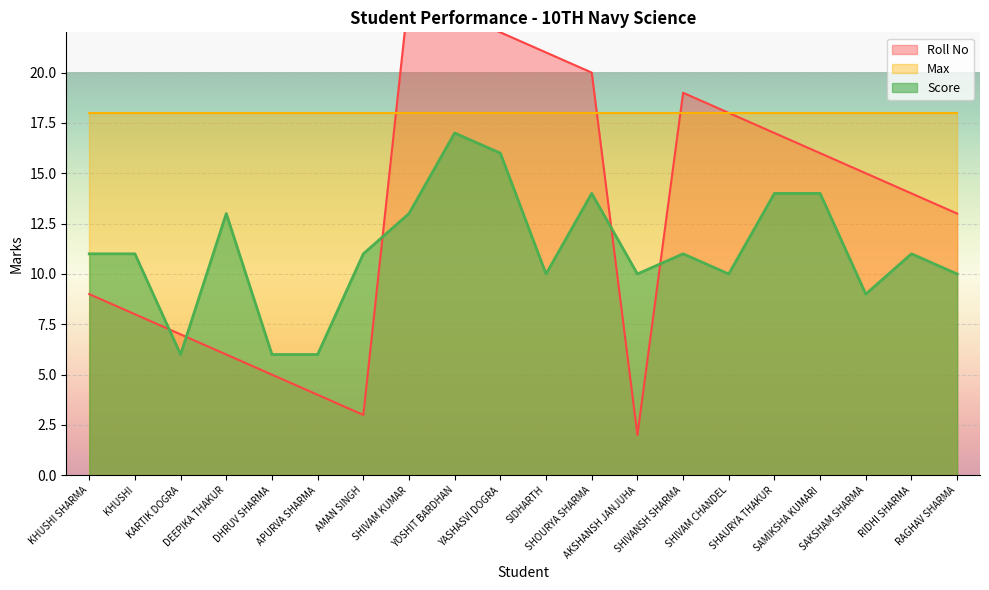

What is the highest value of the Score series?

17